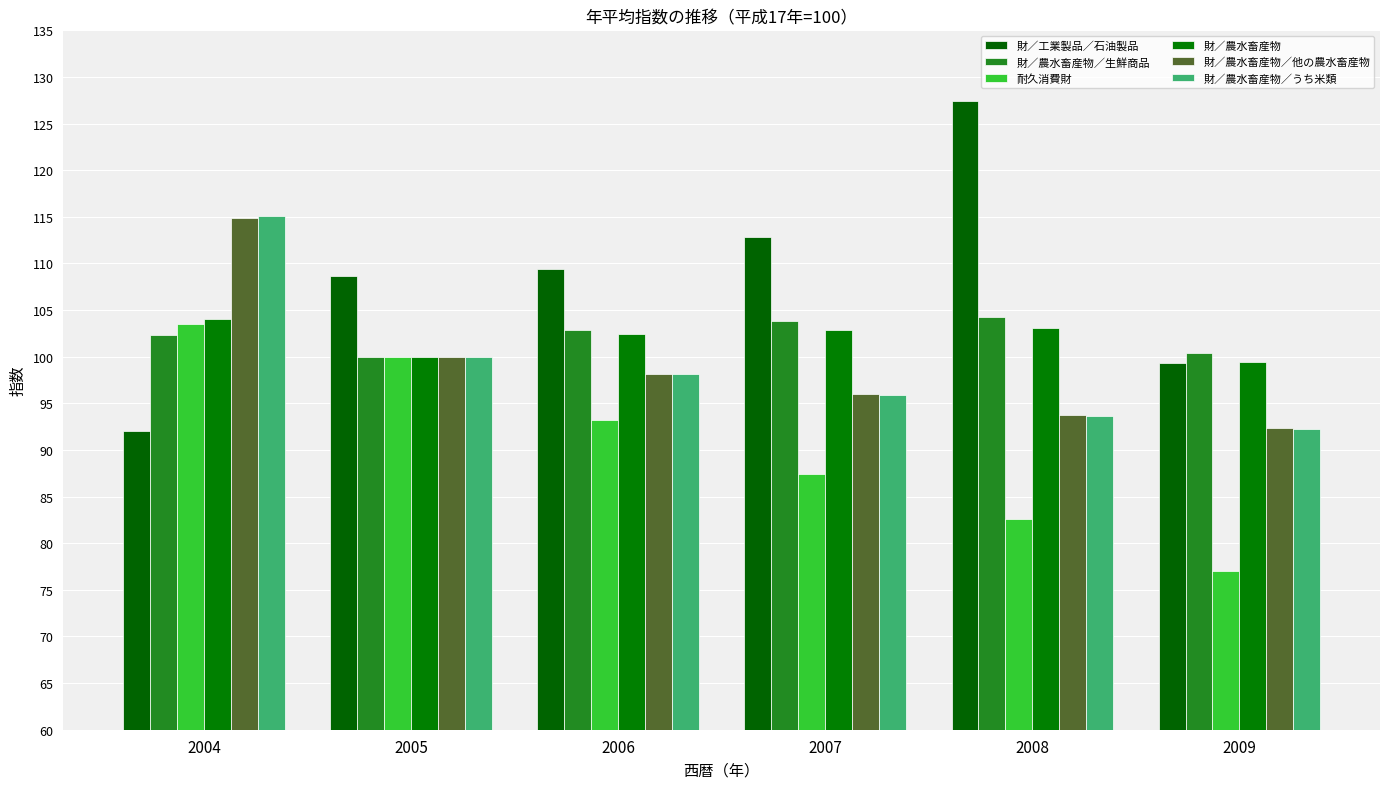

Where is 財／農水畜産物 nearest to the value 101?

2005